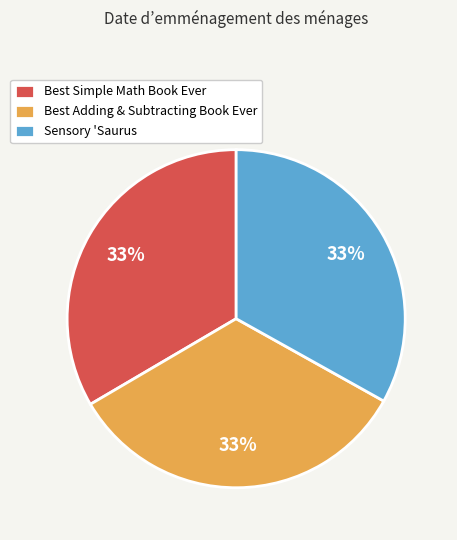

How many segments does this pie chart have?

3